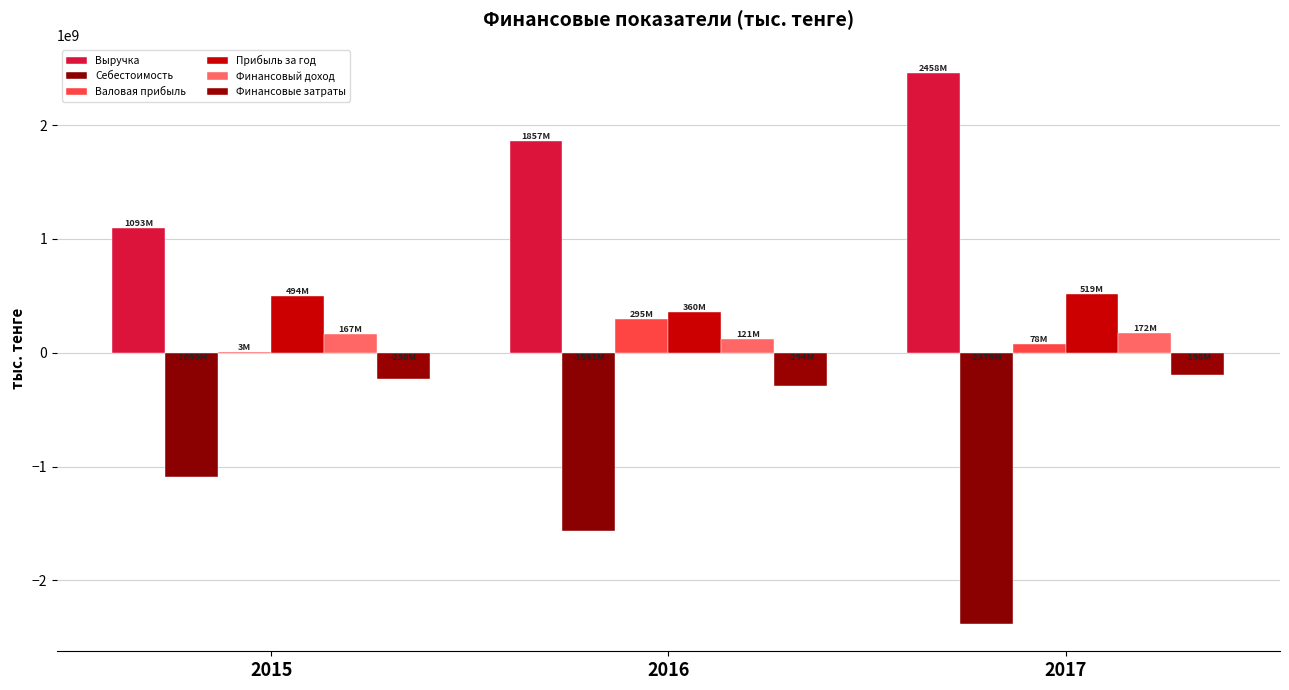

How many distinct data groups are displayed?

6